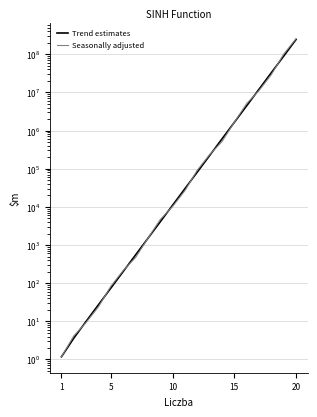

True or false: Trend estimates has more than 0 points higher than both neighbors.

False